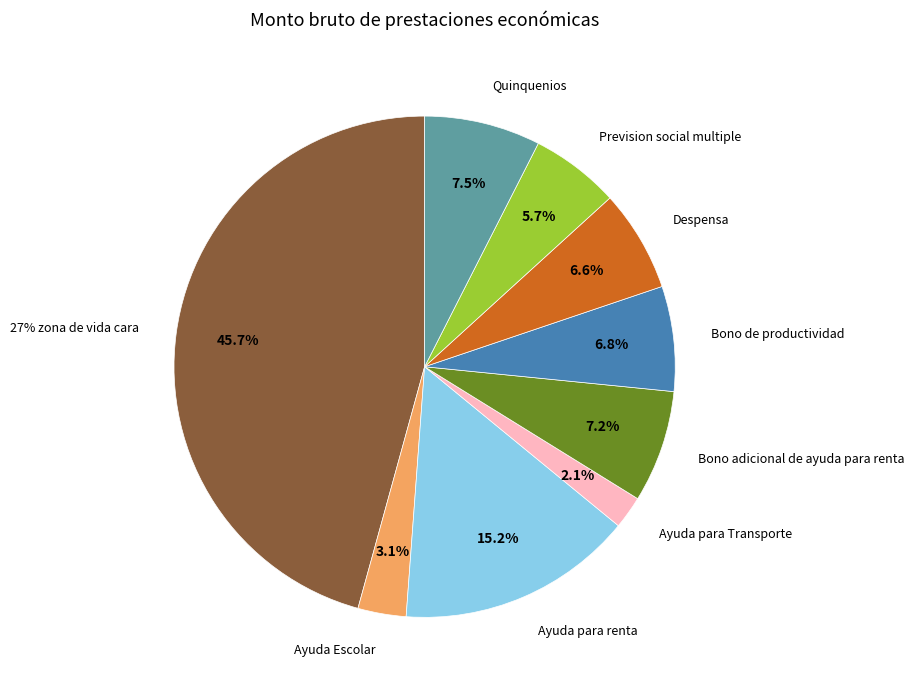

What is the total percentage of Ayuda Escolar and Bono de productividad?

9.9%